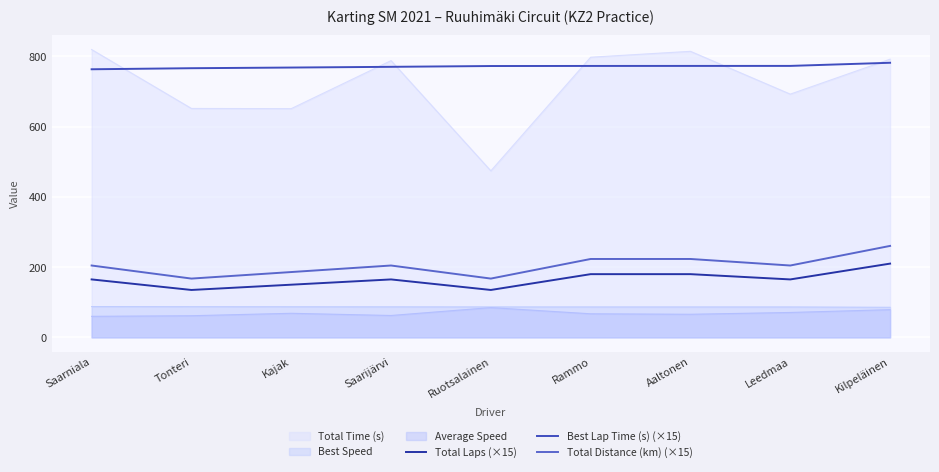

How many data points in Best Lap Time (s) (×15) are less than 772?

4